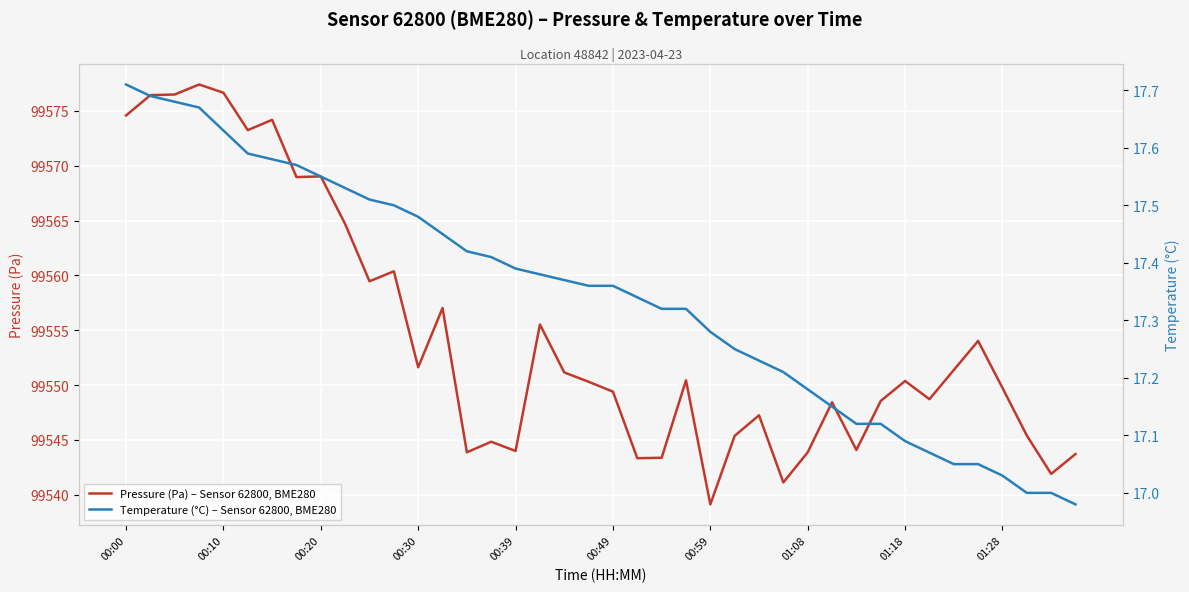

True or false: Pressure (Pa) – Sensor 62800, BME280 and Temperature (°C) – Sensor 62800, BME280 intersect in this chart.

False